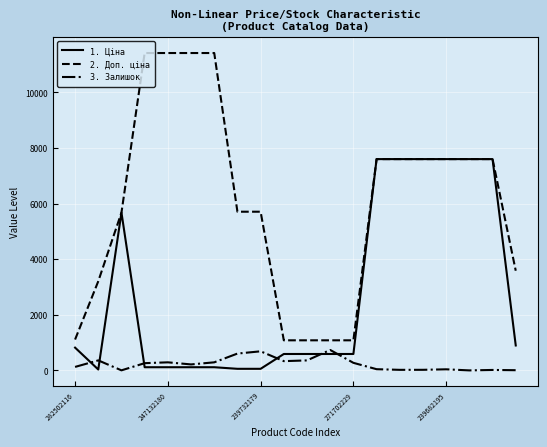

What is the highest value of the 3. Залишок series?

735.0